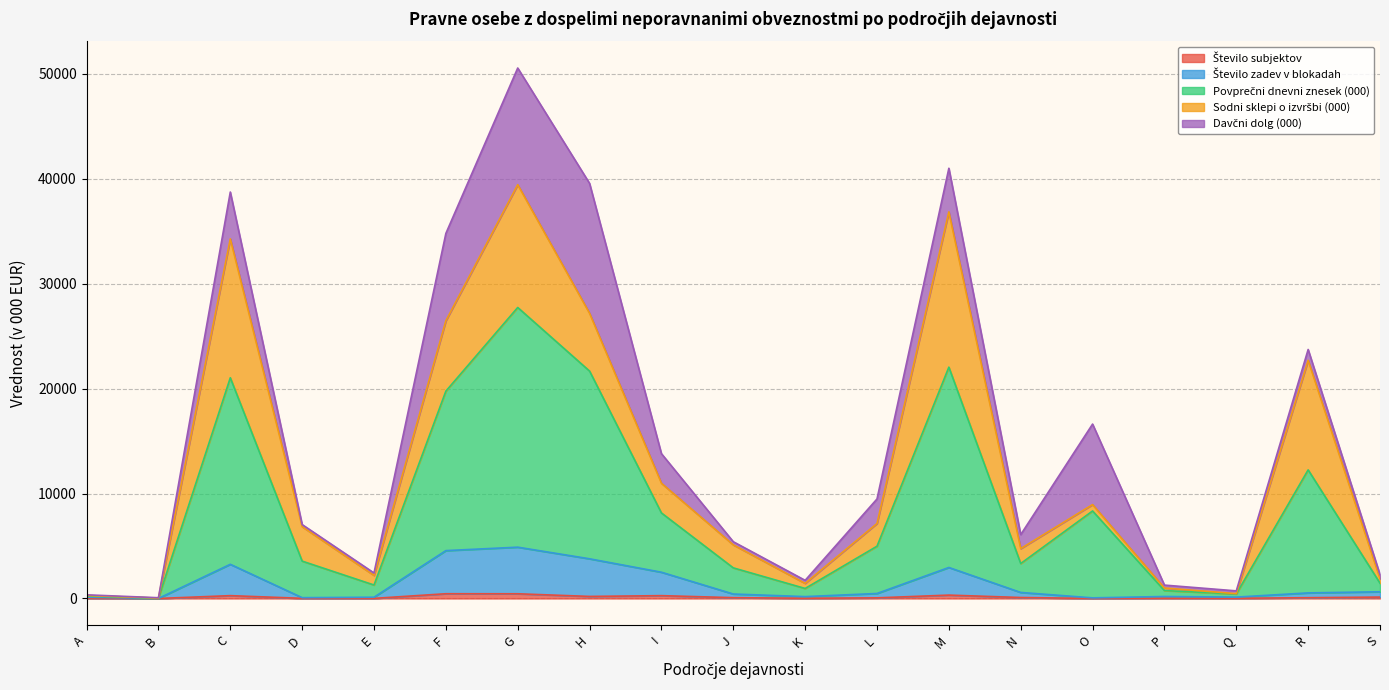

Which has a higher value, K or G?

G